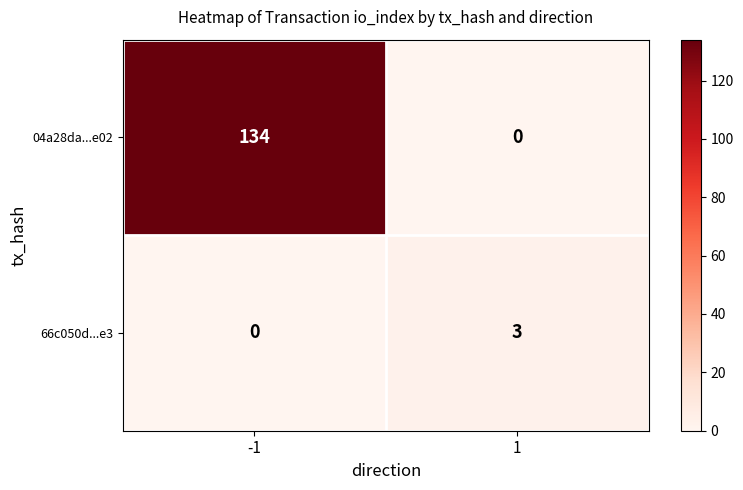

What is the difference between the 66c050d...e3 values at 1 and -1?

3